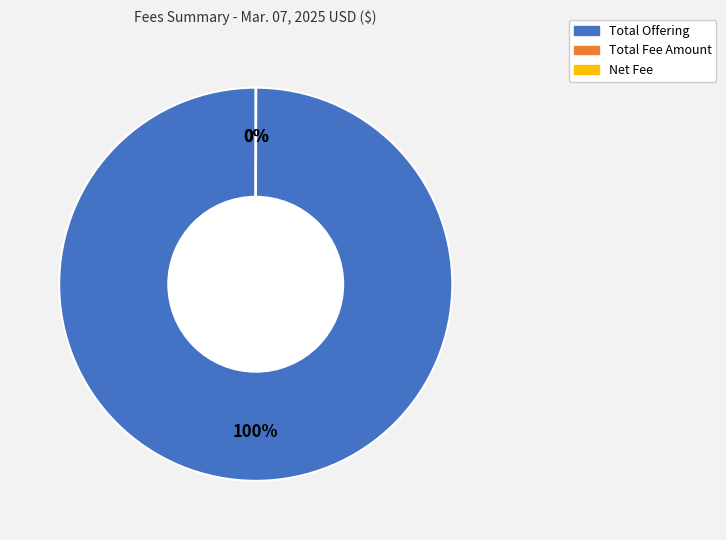

To the nearest percent, what portion does Total Offering represent?

100%